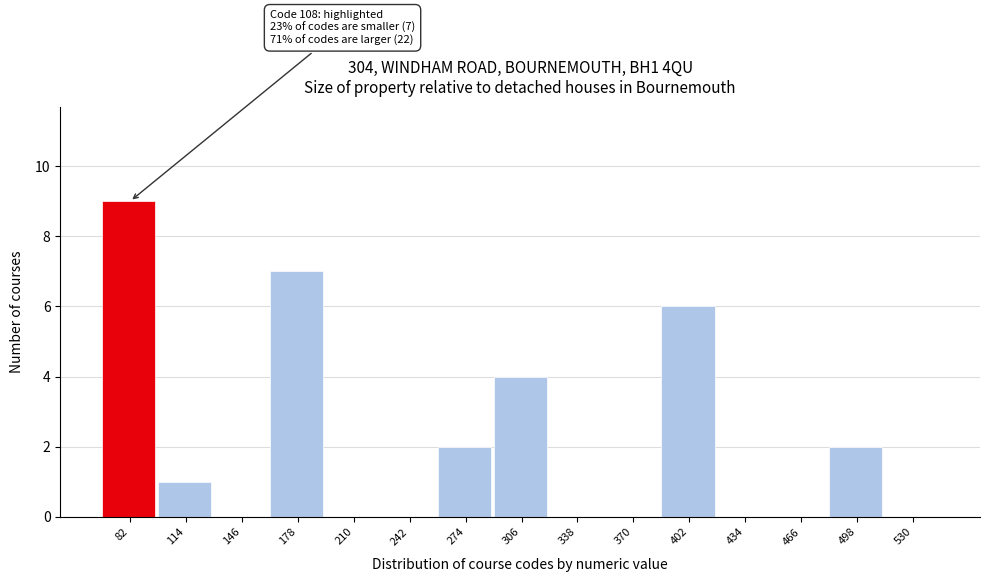

Reading left to right, list all the values displayed in this chart.

82=9	114=1	146=0	178=7	210=0	242=0	274=2	306=4	338=0	370=0	402=6	434=0	466=0	498=2	530=0